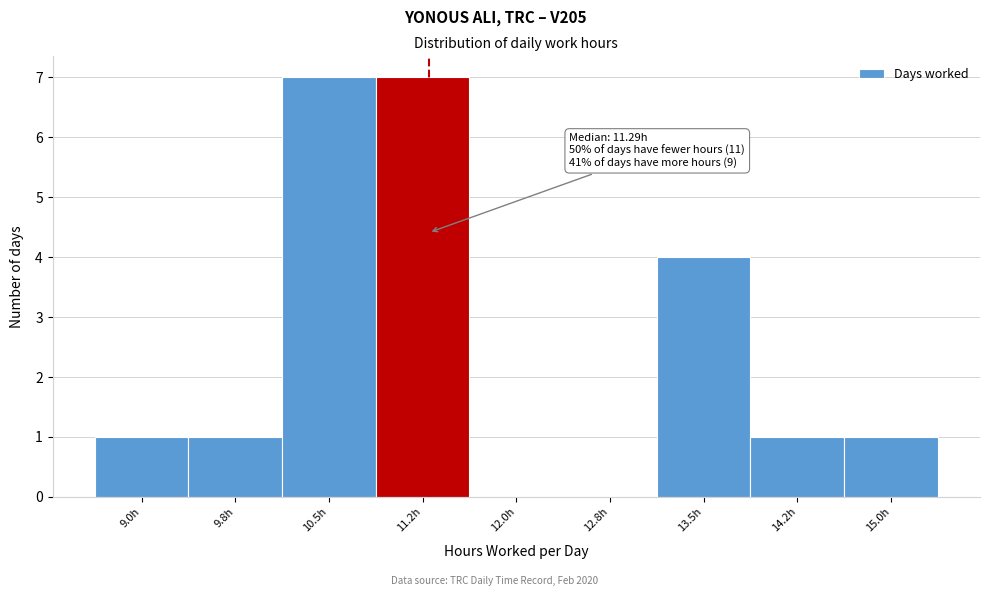

Reading right to left, what are all the values shown in this chart?

15.0h=1	14.2h=1	13.5h=4	12.8h=0	12.0h=0	11.2h=7	10.5h=7	9.8h=1	9.0h=1